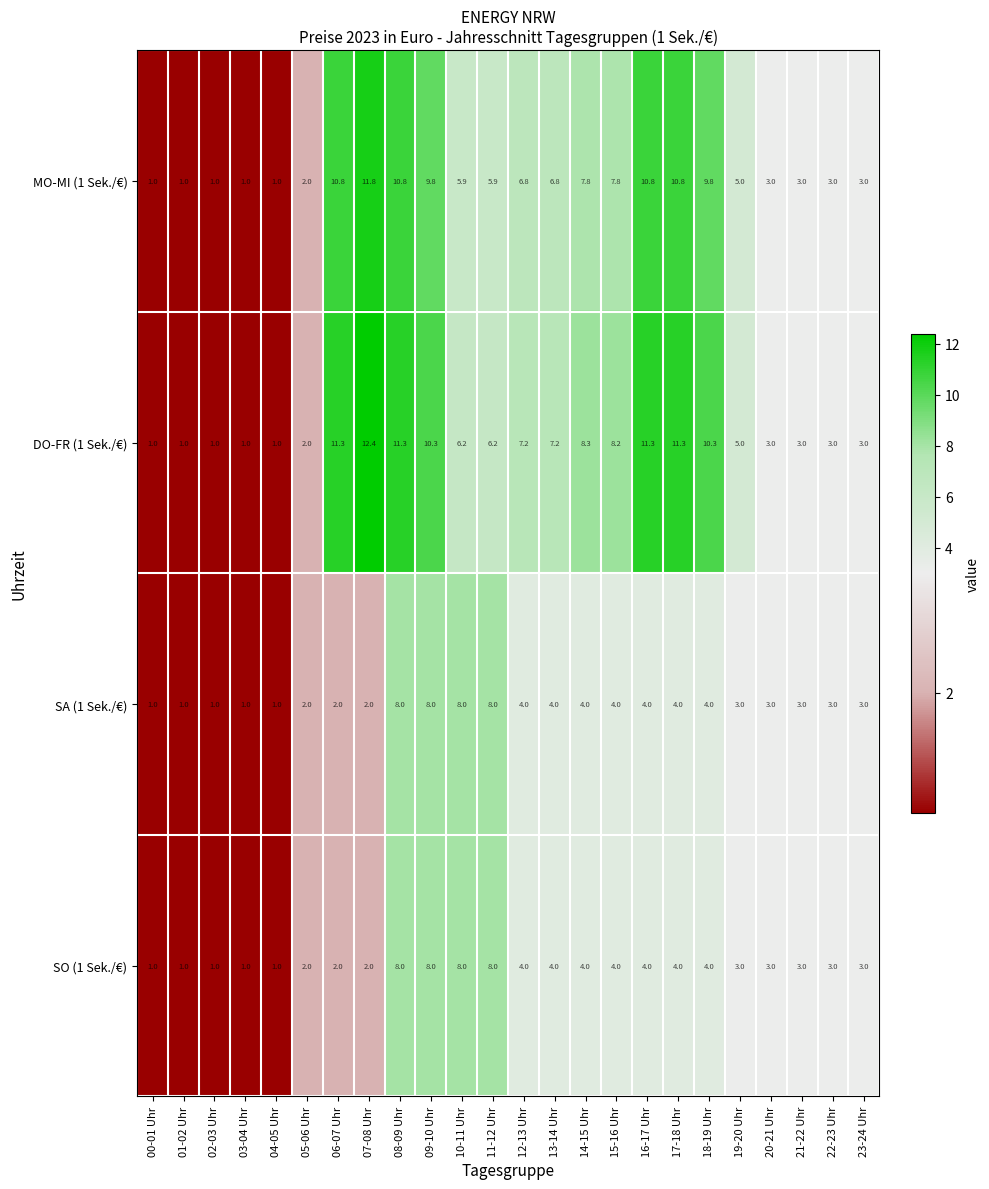

How many data points in MO-MI (1 Sek./€) are less than 5?

10